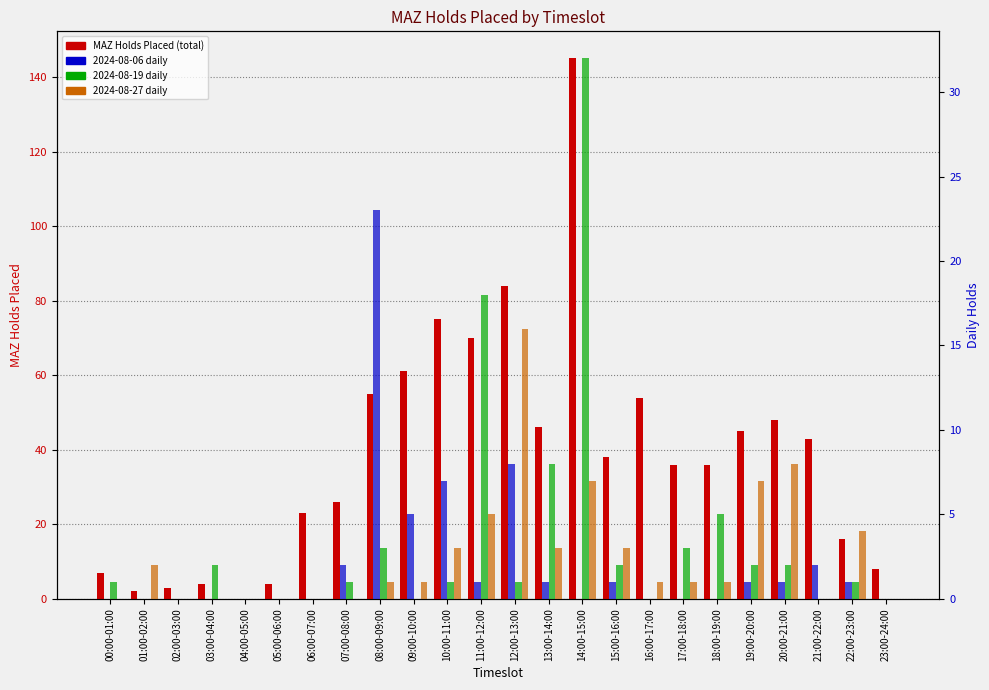

Reading left to right, what are all the values shown in this chart?

7	2	3	4	0	4	23	26	55	61	75	70	84	46	145	38	54	36	36	45	48	43	16	8